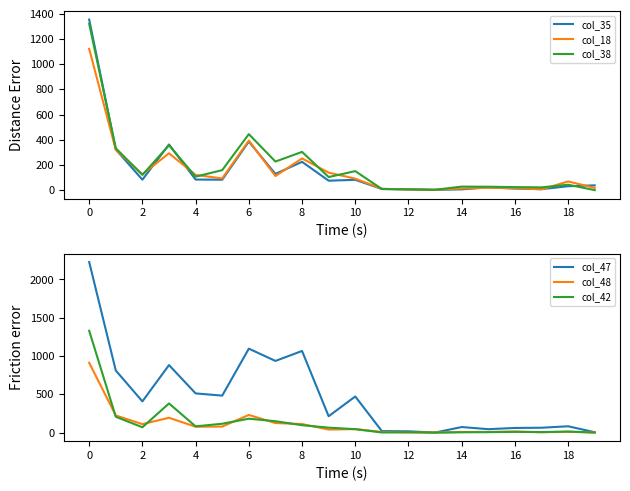

Is the value of col_18 at 10 greater than the value of col_38 at 10?

No